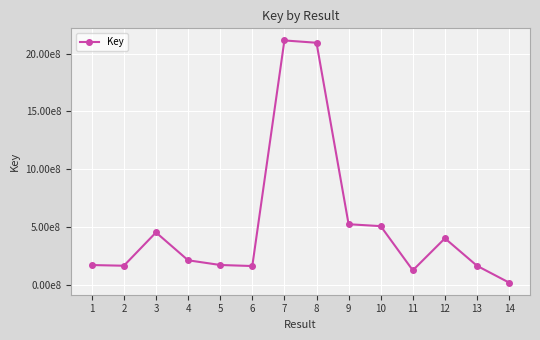

Where does the data first go above 216188620?

3